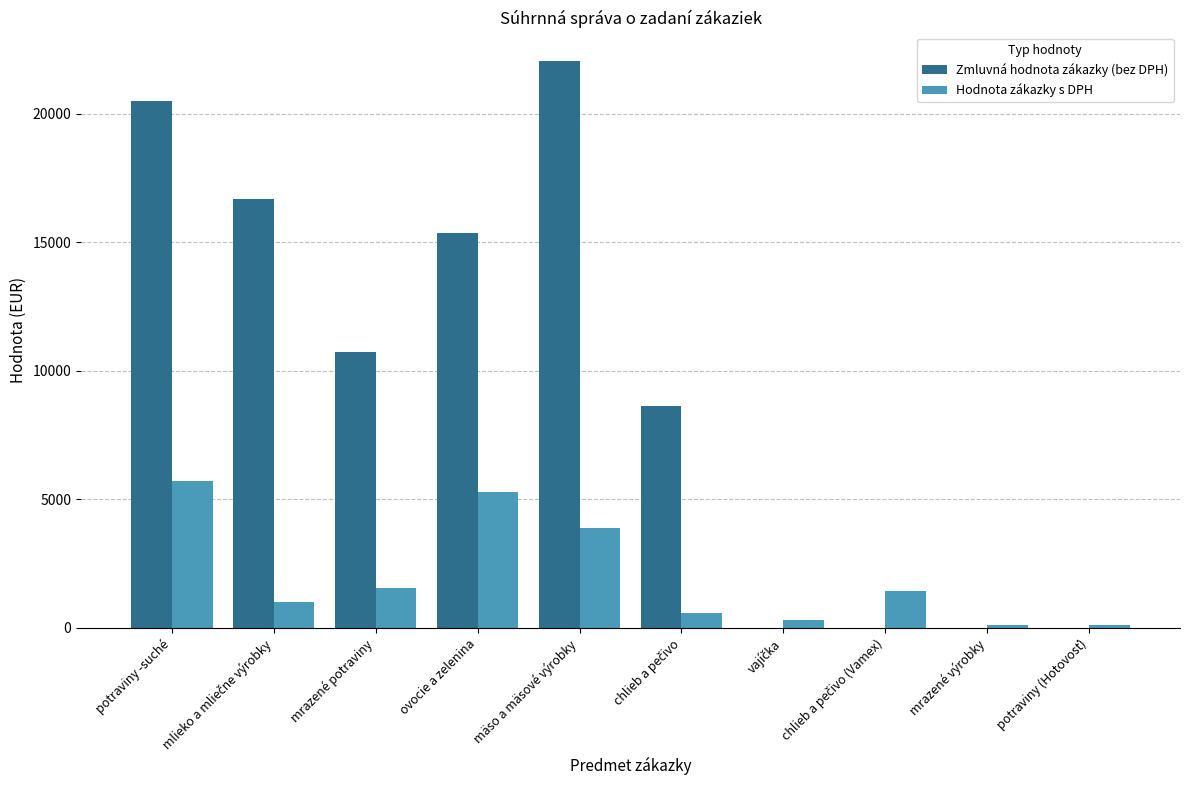

Which series has the largest total across all categories?

Zmluvná hodnota zákazky (bez DPH)